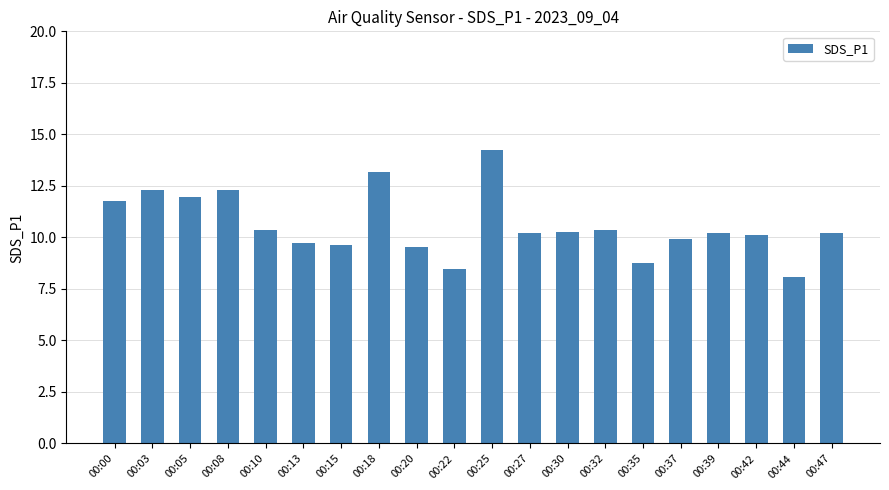

The value at 00:32 is 10.3. True or false?

True